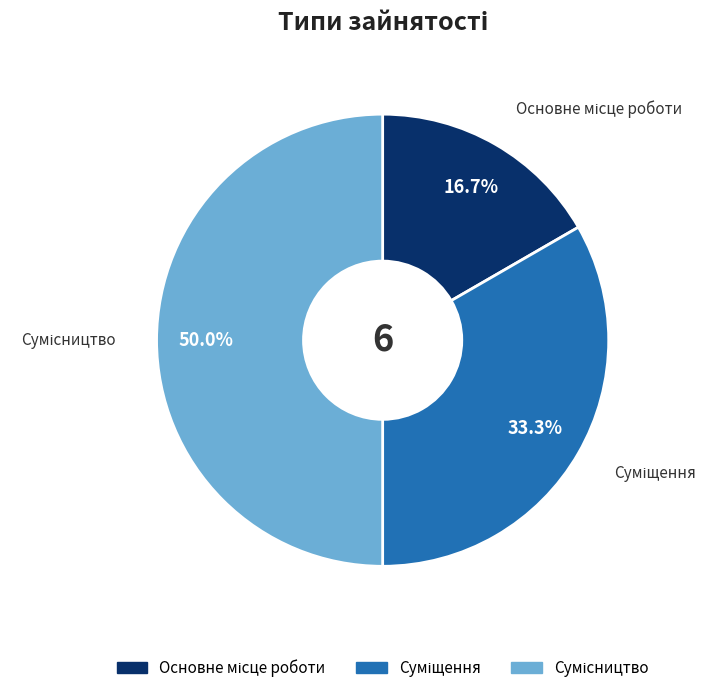

Which has a higher value, Сумісництво or Основне місце роботи?

Сумісництво